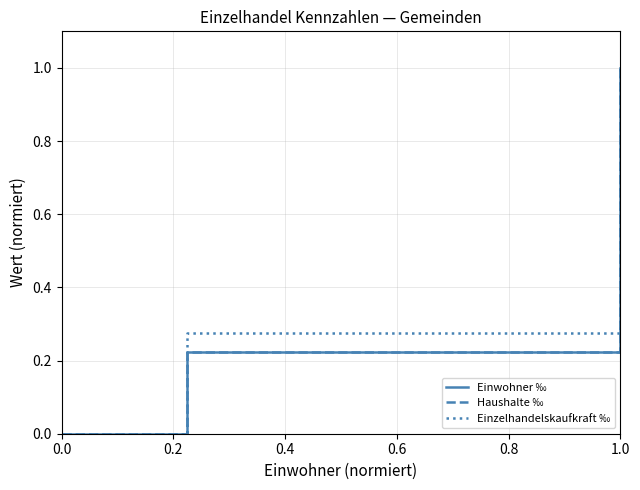

Which series has the largest total across all categories?

Einzelhandelskaufkraft ‰